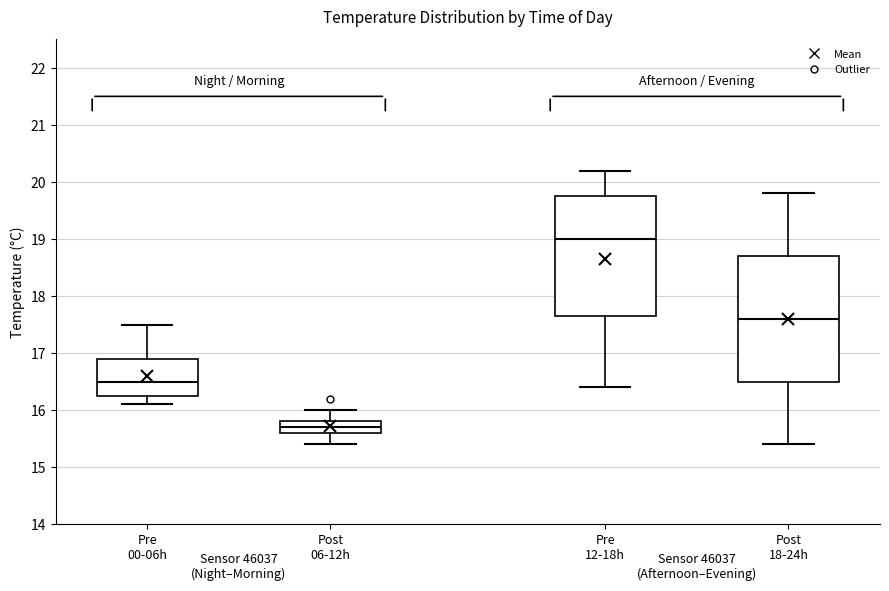

Comparing the boxes themselves (not the whiskers), which one is the tallest?

Post 18-24h